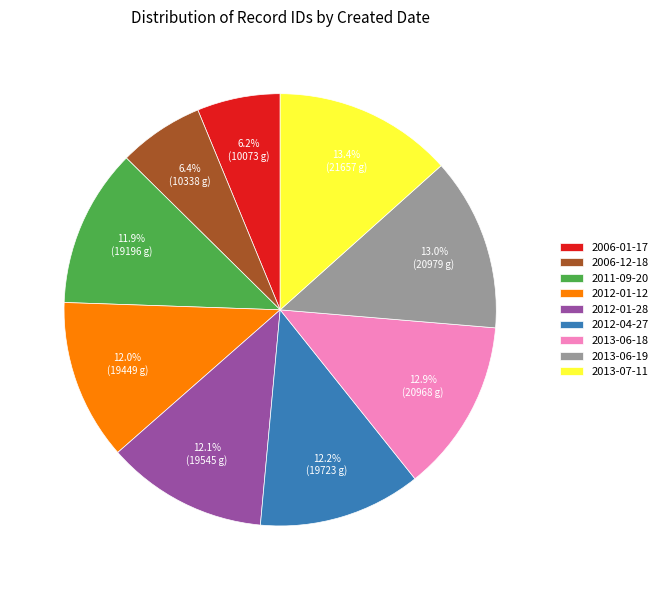

How much of the chart is everything except 2006-01-17?

93.8%